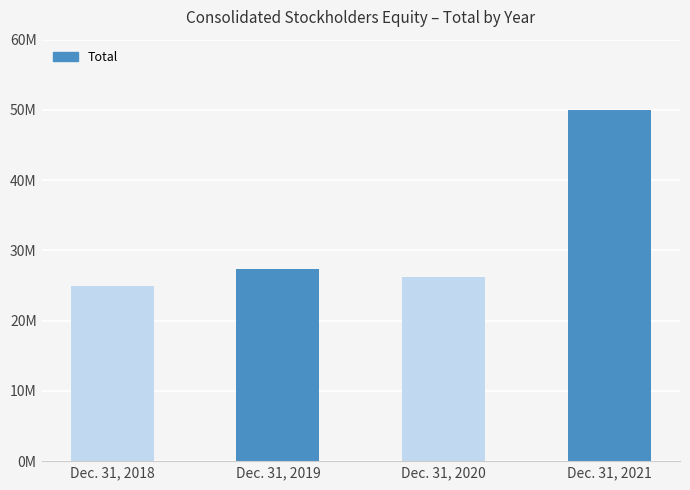

Which category has the highest value across all series?

Dec. 31, 2021